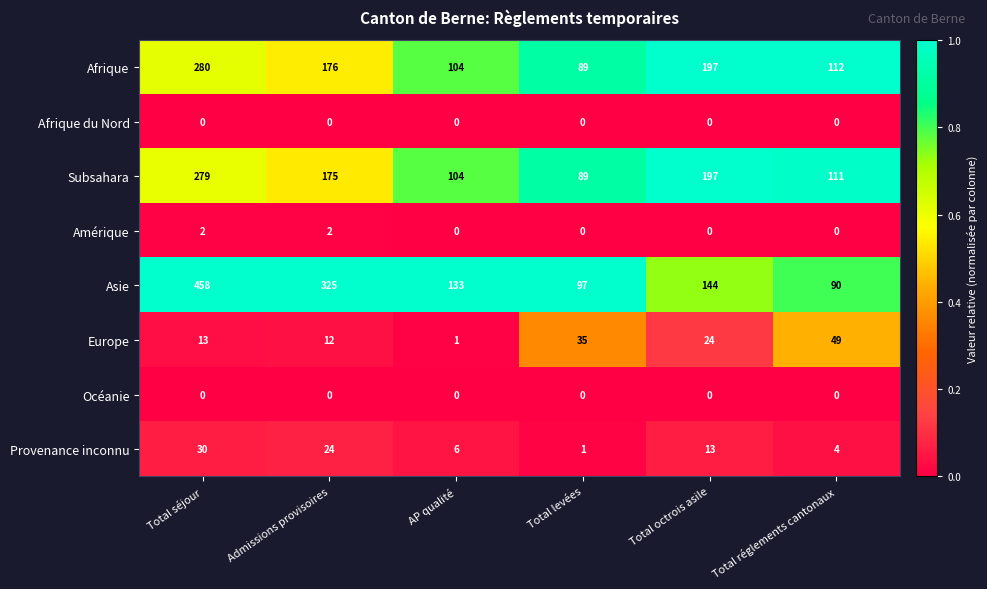

Which series has the widest spread of values?

Asie